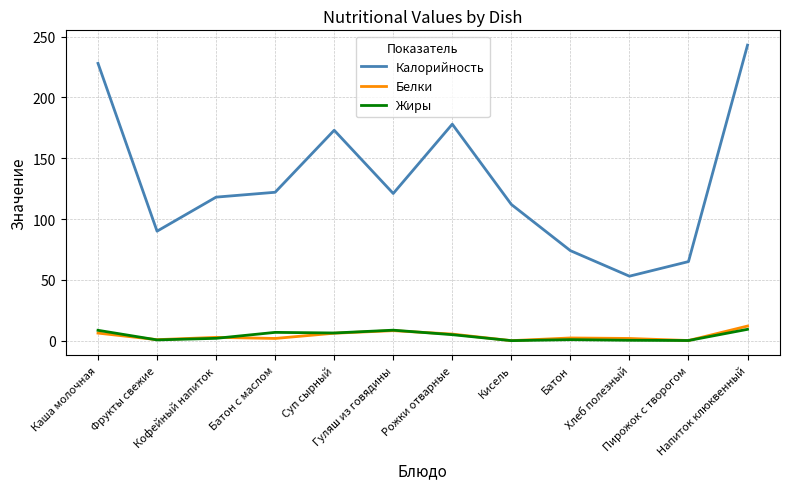

True or false: Калорийность and Белки cross at least once.

False